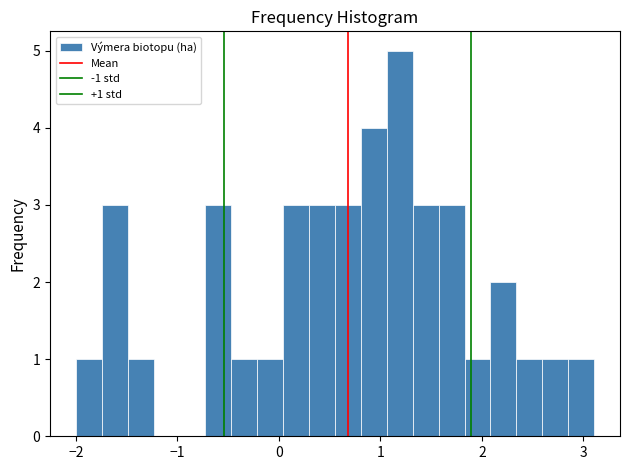

Around what value on the x-axis is the tallest bar? Give the approximate position of its centre, as read against the axis.

1.2